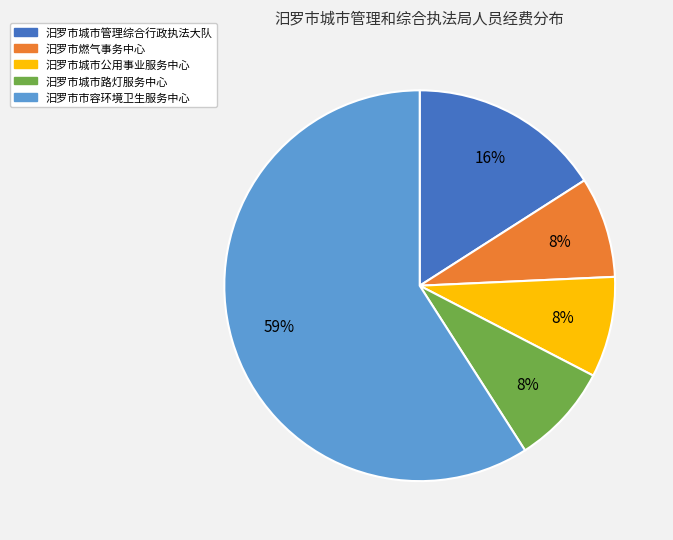

Does 汨罗市城市管理综合行政执法大队 represent more than half of the total?

No